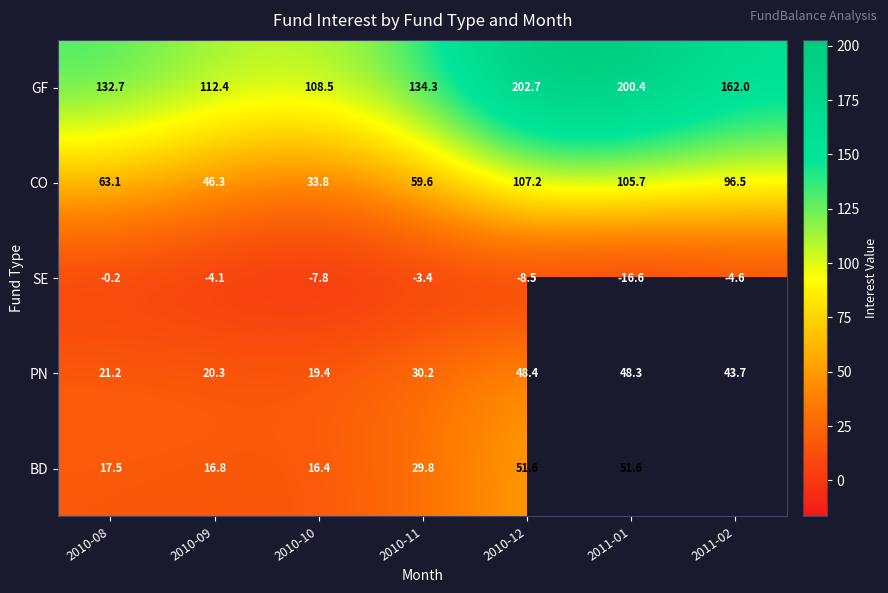

Which has a higher value, 2010-09 or 2011-02?

2011-02